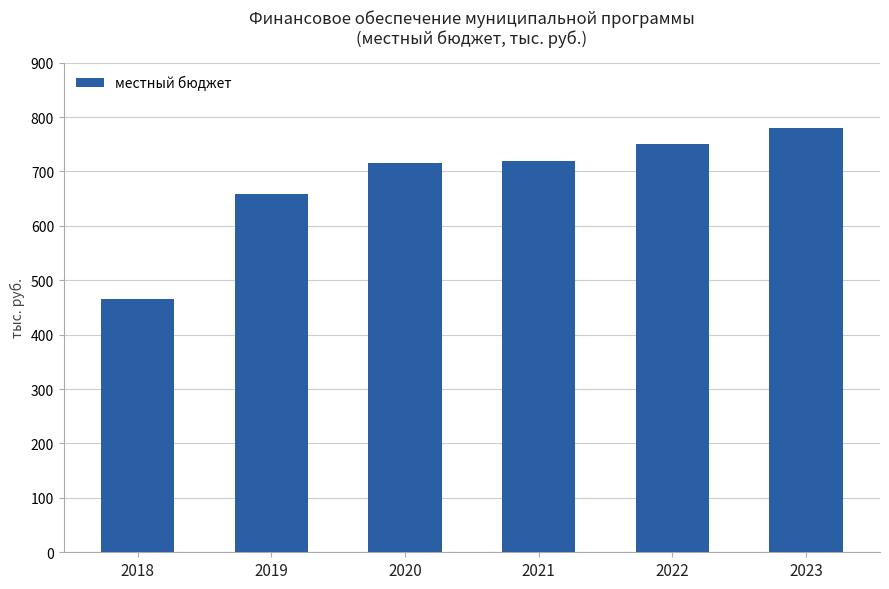

What is the smallest value displayed?

466